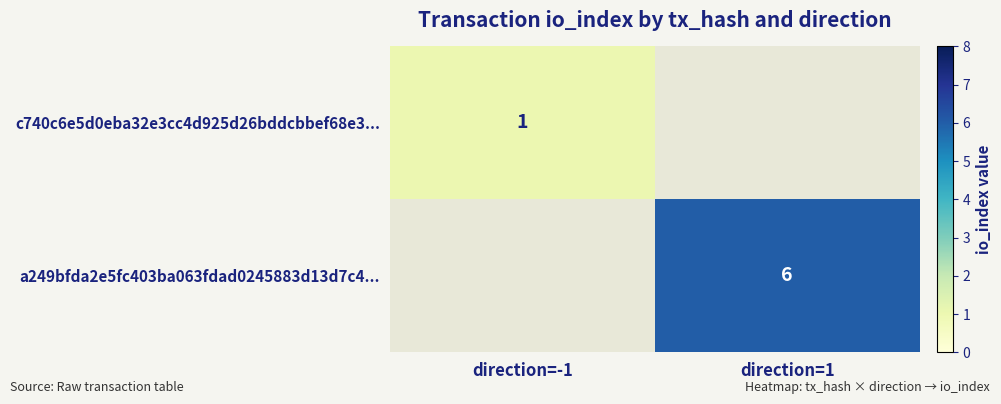

What is the greatest value displayed?

6.0